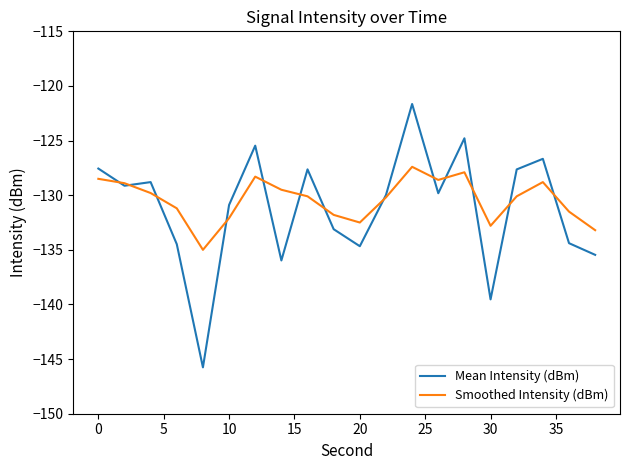

Rank the series by their maximum value, from highest to lowest.

Mean Intensity (dBm), Smoothed Intensity (dBm)